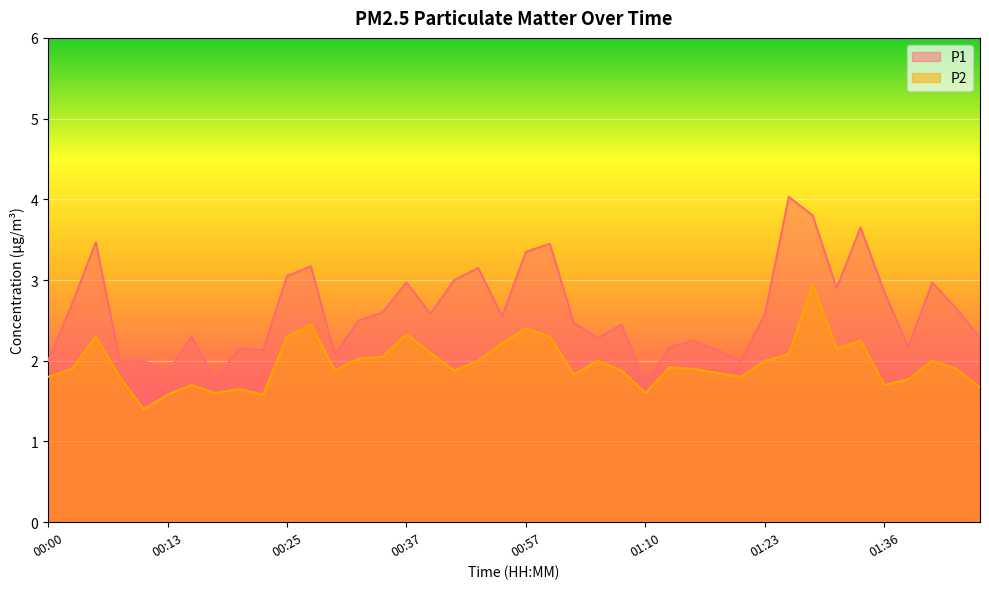

How many lines are shown in the chart?

2